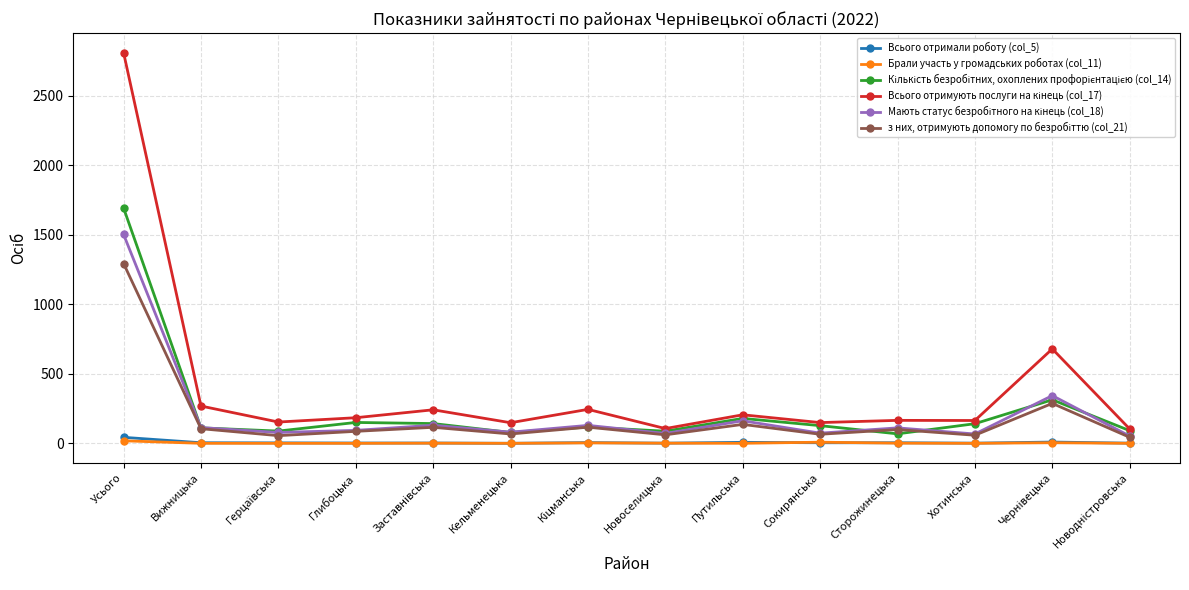

What is the maximum value shown in the chart?

2809